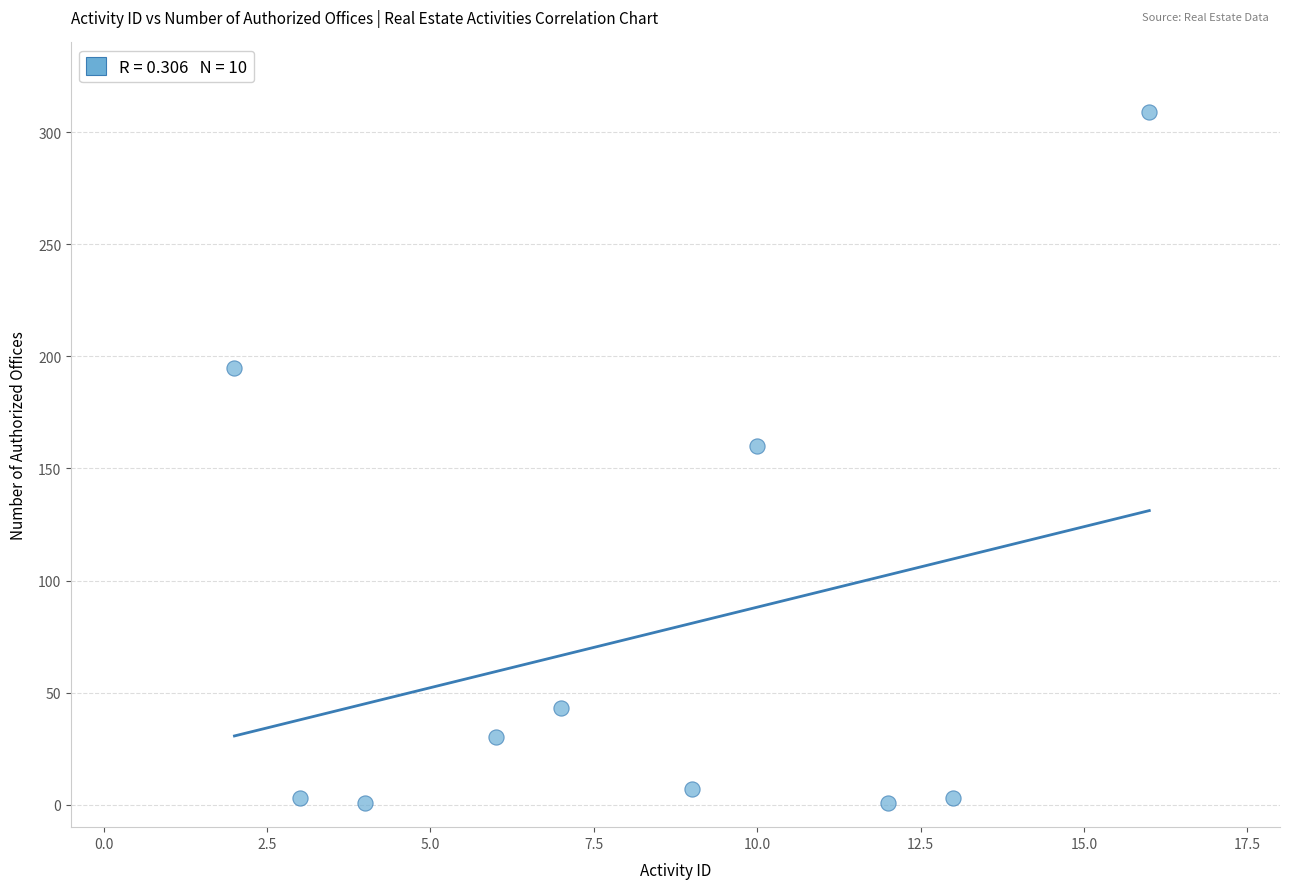

What is the average Y value?

75